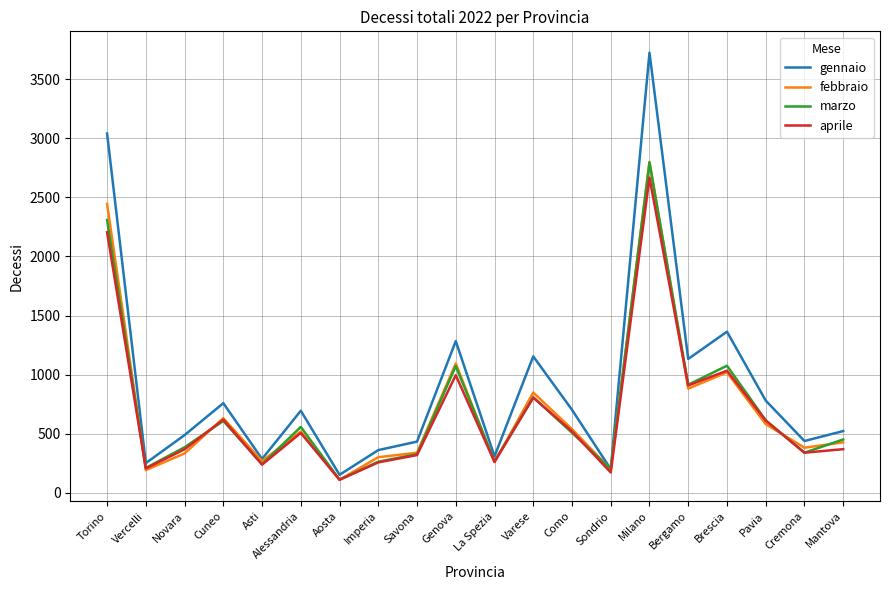

Count the number of categories in the chart.

20